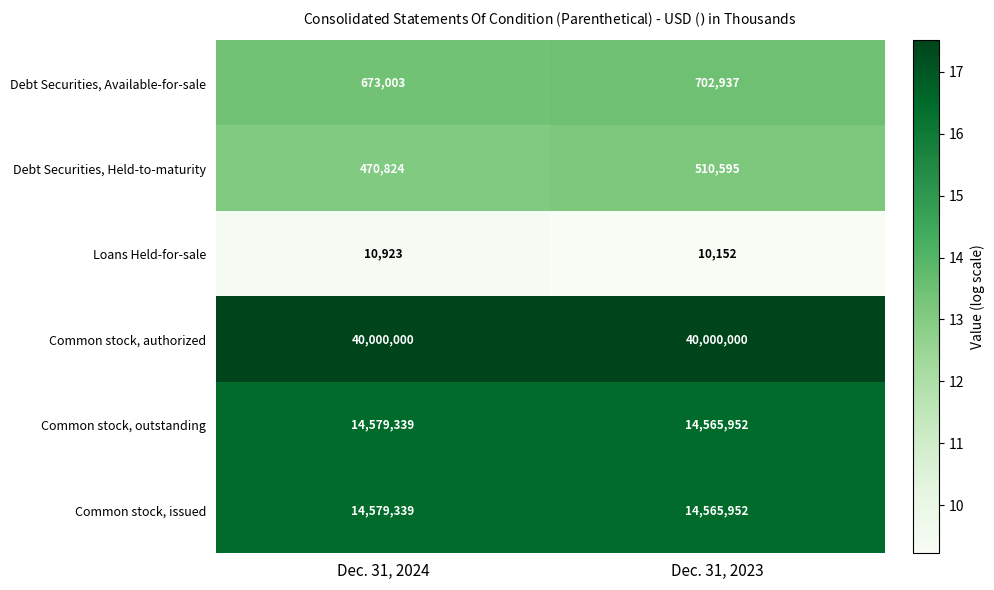

What is the minimum value for Loans Held-for-sale?

10152